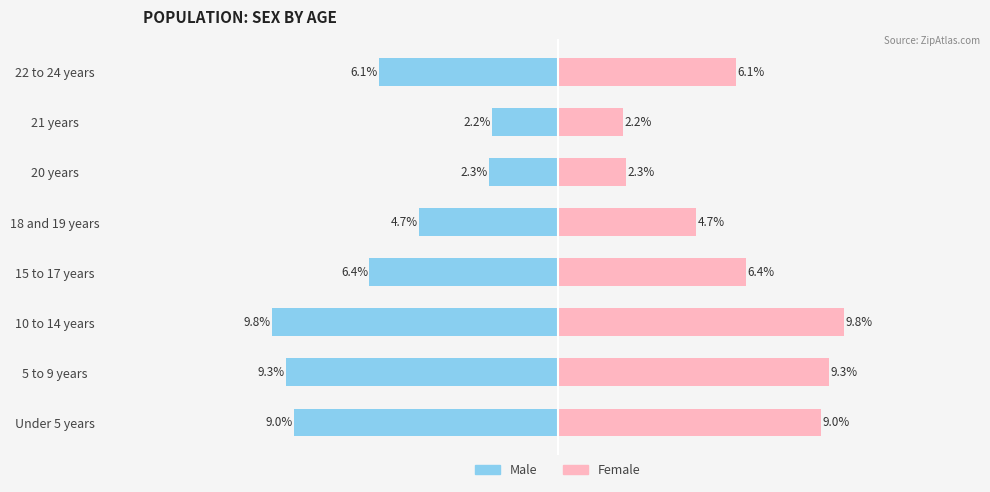

Which has a higher value, 20 years or 10 to 14 years?

20 years